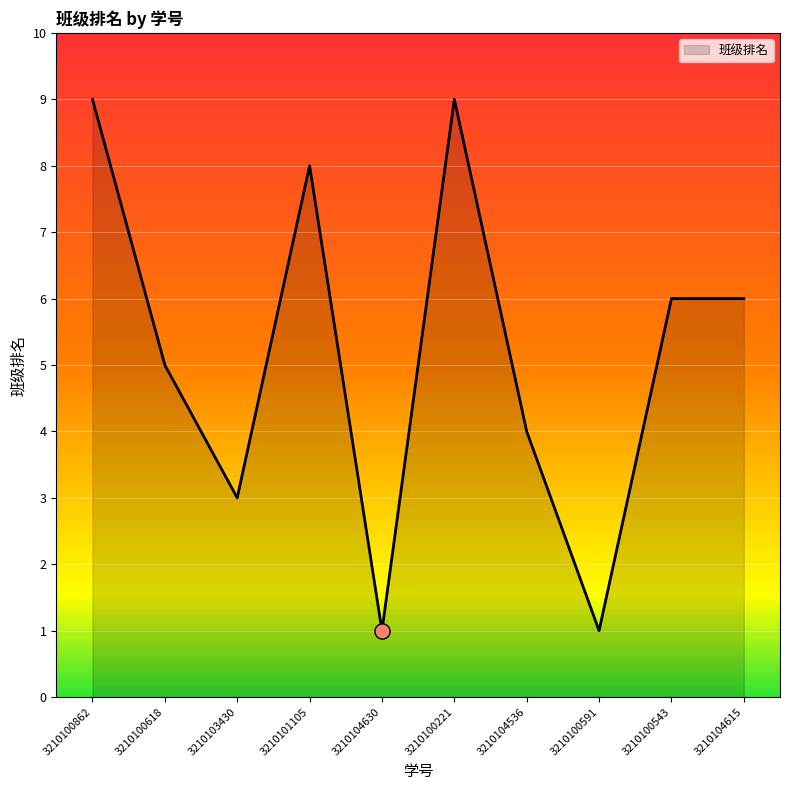

What is the ratio of the value at 3210104536 to the value at 3210100543?

0.7